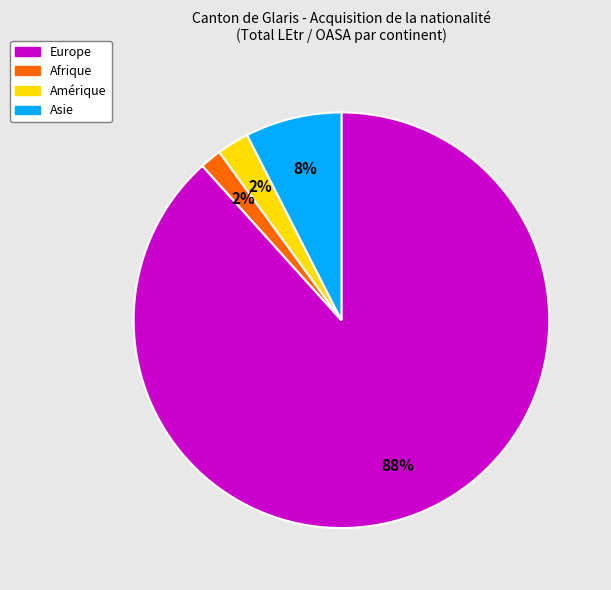

To the nearest percent, what is the average slice percentage?

25%